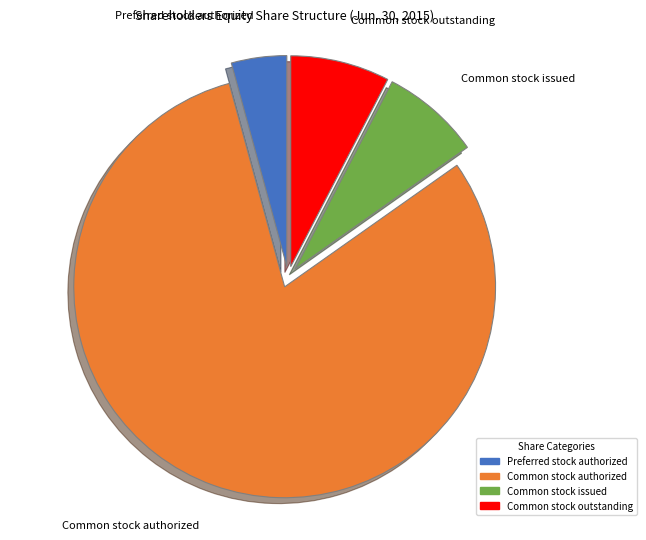

What is the smallest slice in the pie chart?

Preferred stock authorized